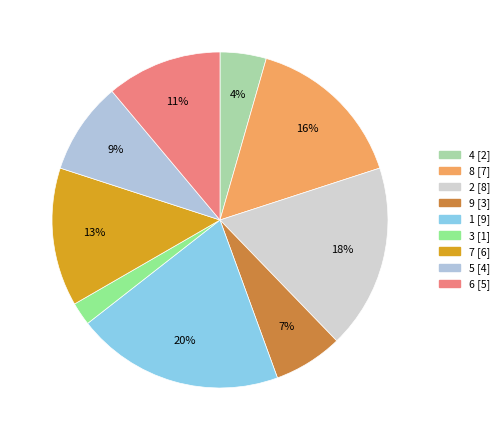

How many segments does this pie chart have?

9